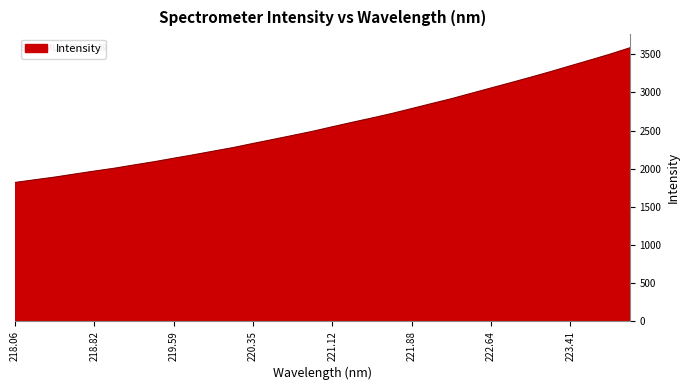

What is the difference between the maximum and minimum values?

1764.0